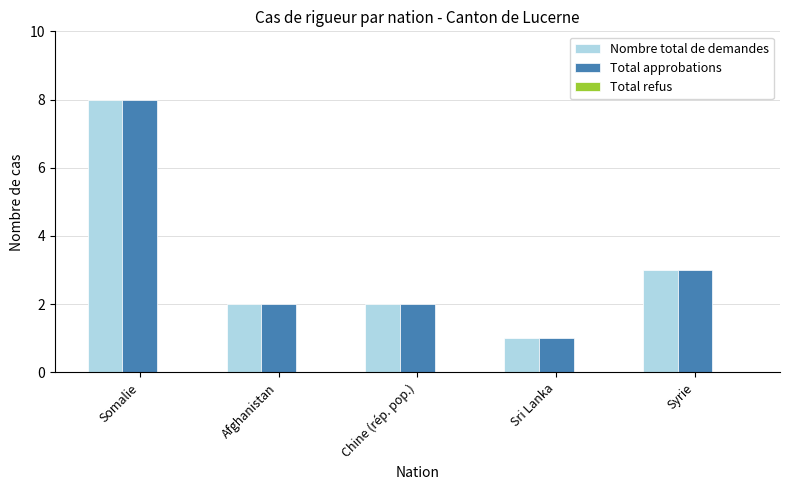

Read the Total approbations value at Syrie.

3